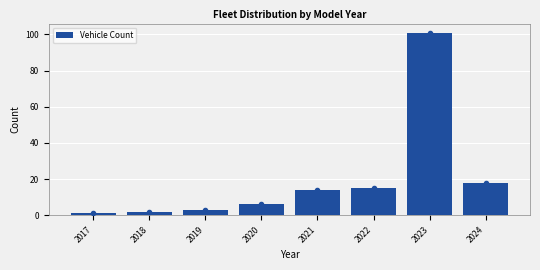

Reading left to right, list all the values displayed in this chart.

2017=1	2018=2	2019=3	2020=6	2021=14	2022=15	2023=101	2024=18